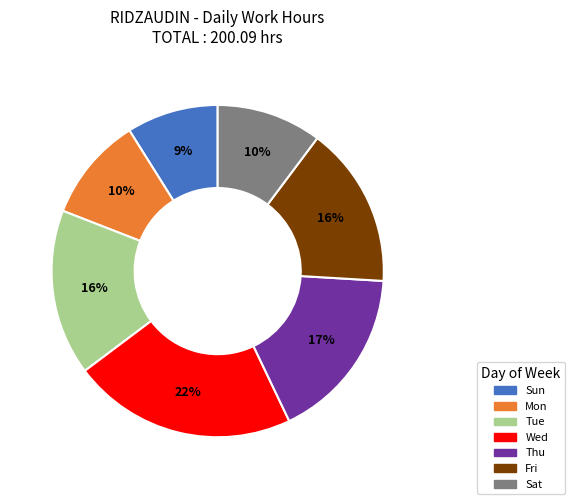

Is there any slice that represents more than half of the pie?

No